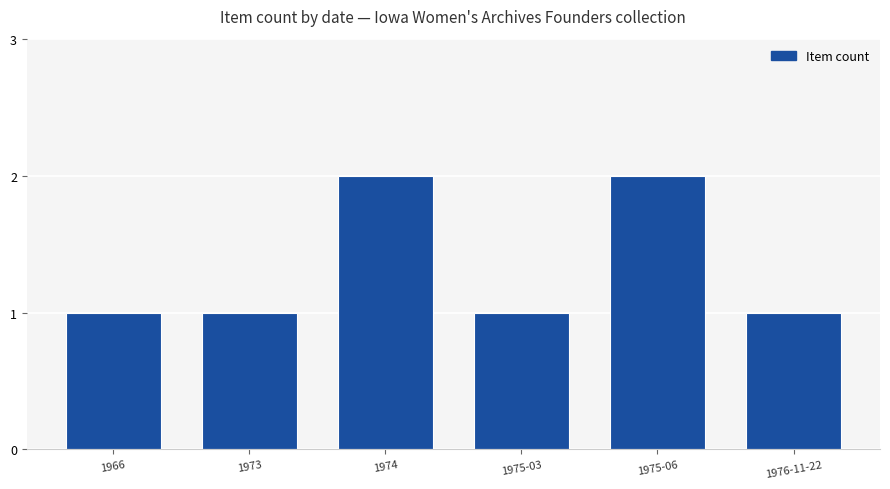

The chart shows a value of 2 at 1974. True or false?

True